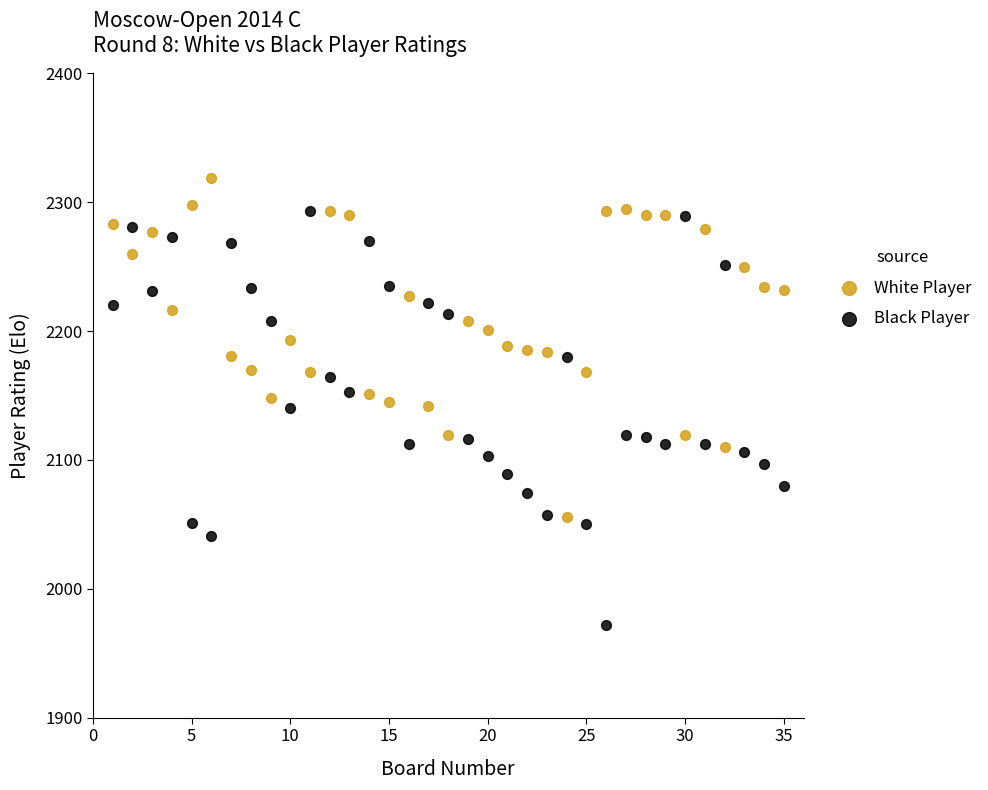

Which series reaches the minimum Y coordinate?

Black Player